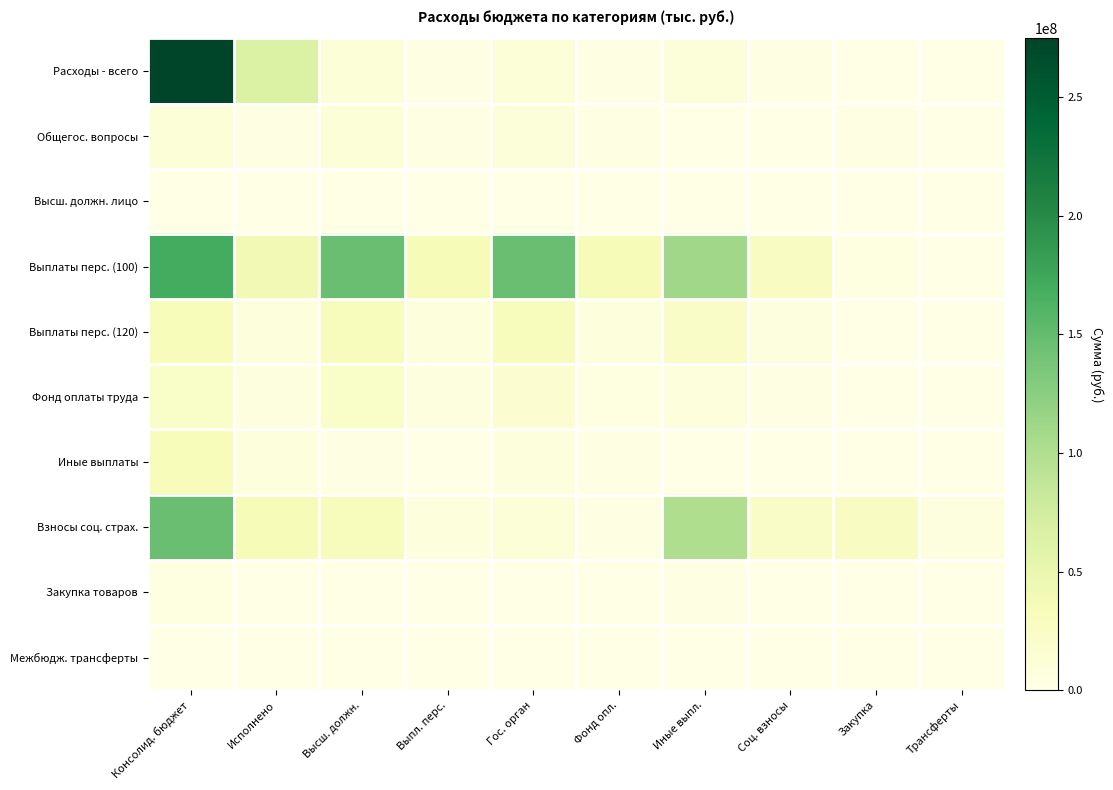

How many series are shown in this chart?

10